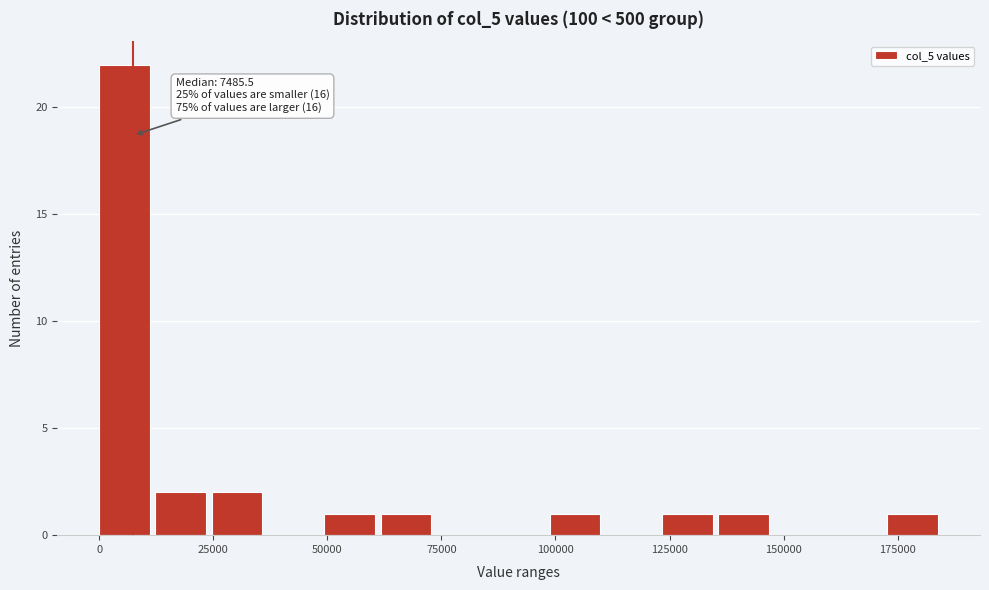

Read against the x-axis, roughly where is the centre of the tallest bar?

5000